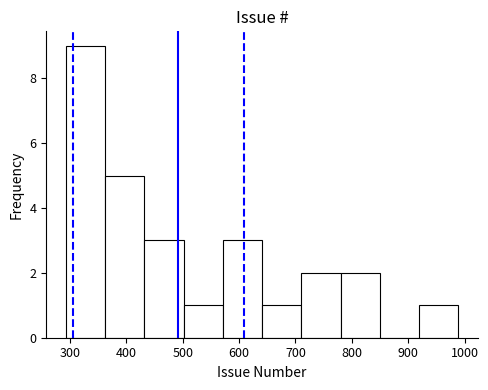

Over which range of the x-axis is the bar tallest?

290 to 360